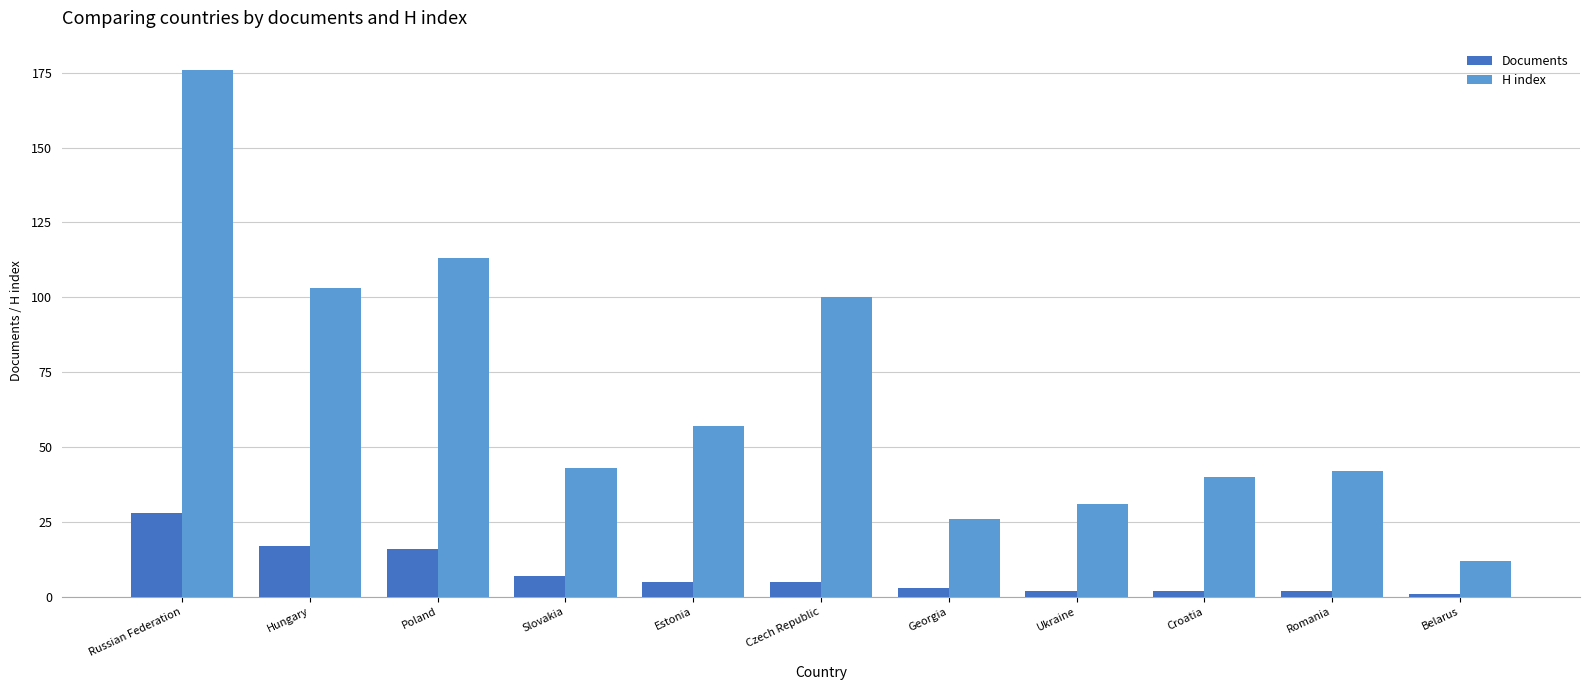

What is the difference between the H index values at Estonia and Russian Federation?

119